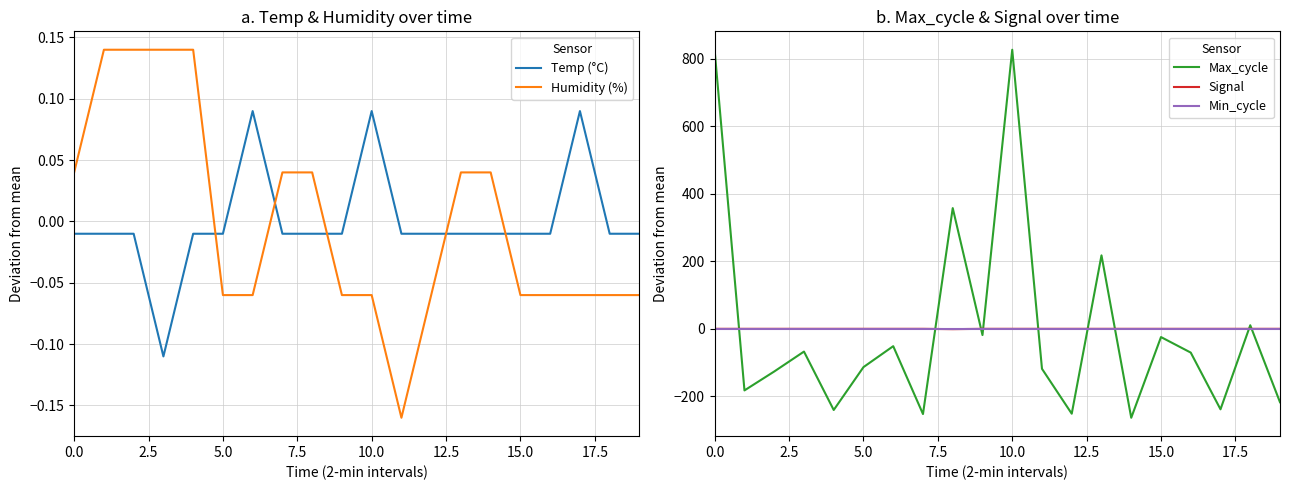

True or false: Humidity (%) and Temp (°C) cross at least once.

True